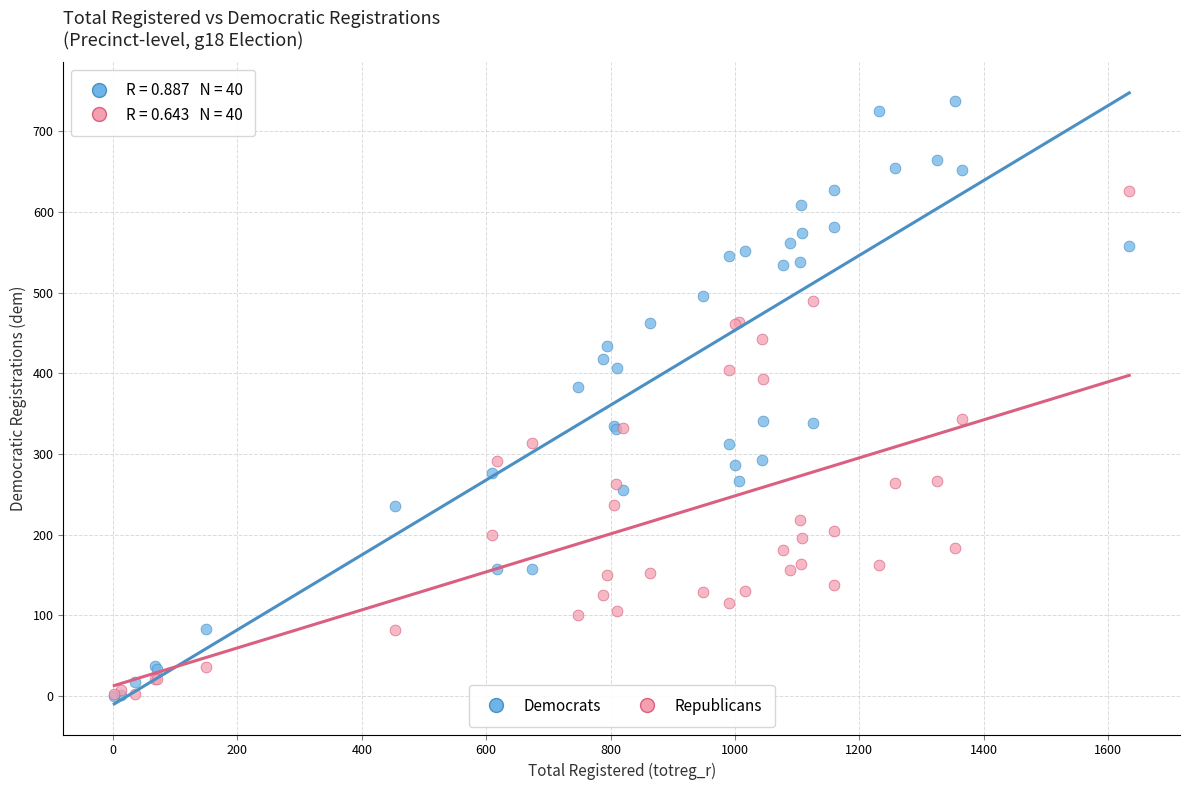

Across all series, what Y value is closest to 369?

383